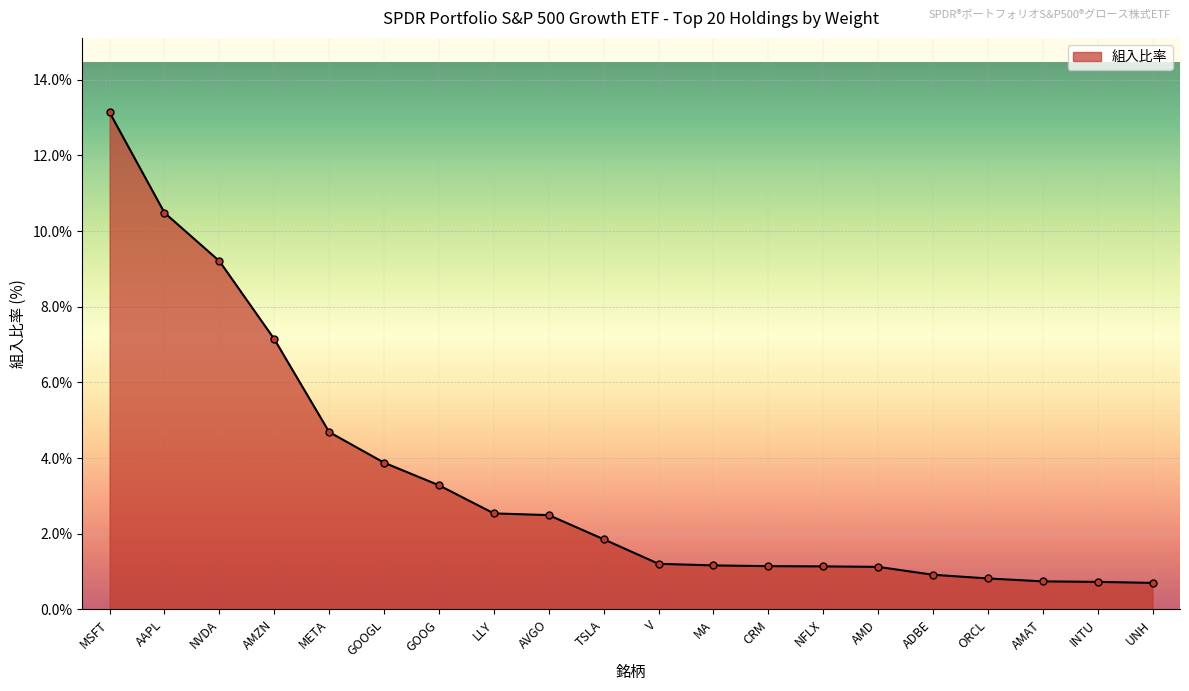

How many lines are shown in the chart?

1